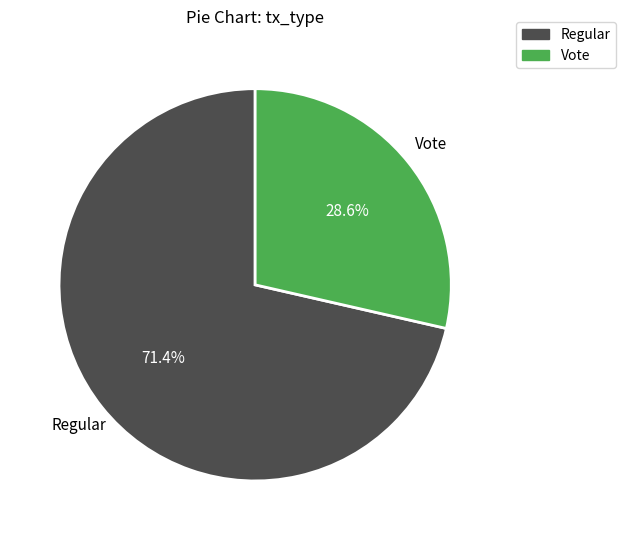

Count the number of slices in the pie.

2